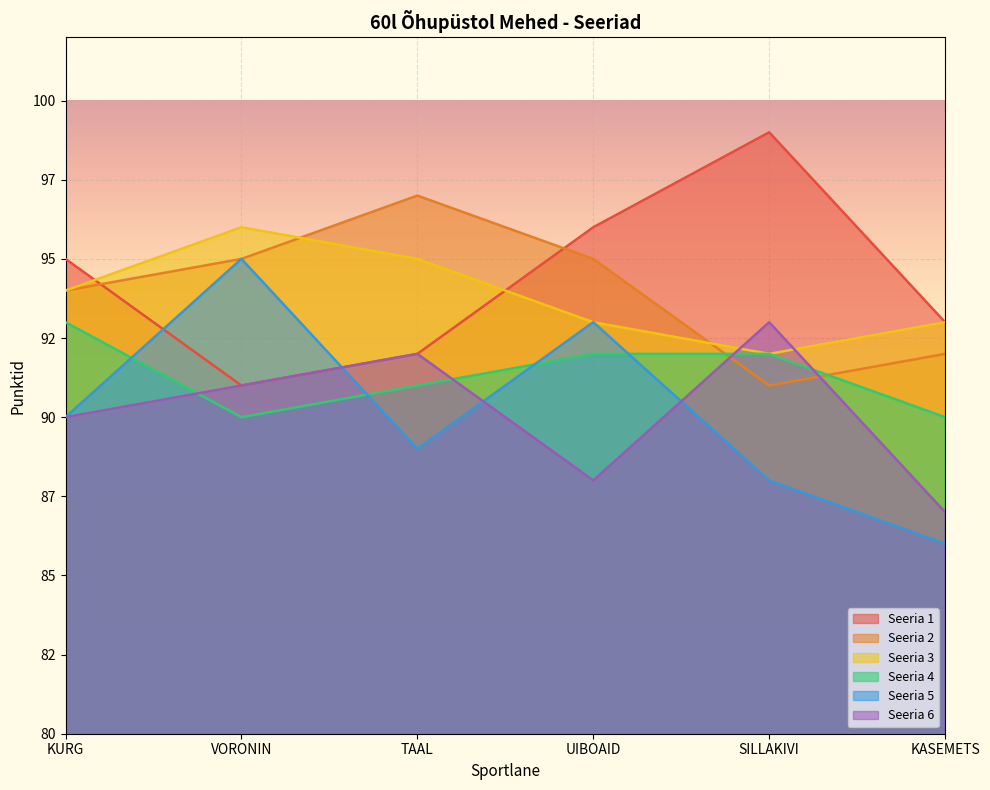

How many values in the Seeria 4 series exceed 92?

1